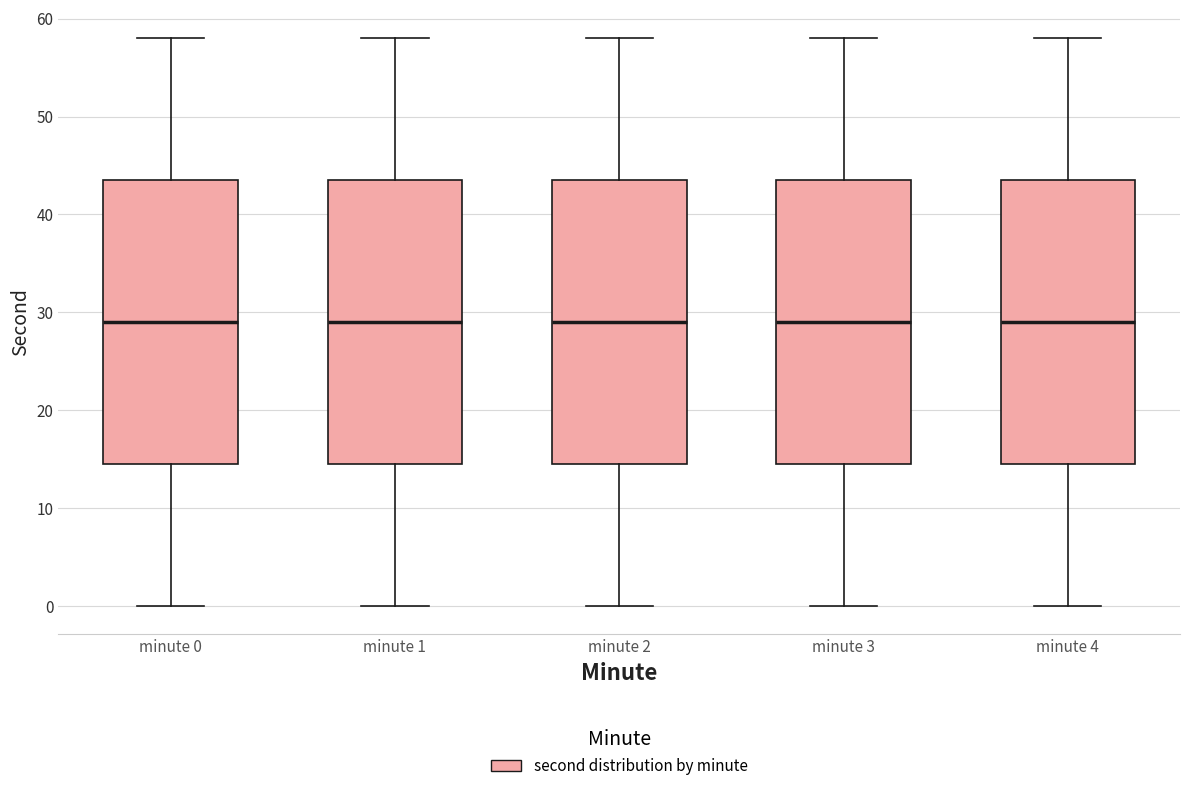

Reading left to right, transcribe this box plot: for each box, give where its median line is, the range the box spans, and where its two whiskers end, as read against the y-axis. The values are not printed on the chart, so give them approximately, as read against the axis.

minute 0: median 29, box 15 to 44, whiskers 0 to 58
minute 1: median 29, box 15 to 44, whiskers 0 to 58
minute 2: median 29, box 15 to 44, whiskers 0 to 58
minute 3: median 29, box 15 to 44, whiskers 0 to 58
minute 4: median 29, box 15 to 44, whiskers 0 to 58